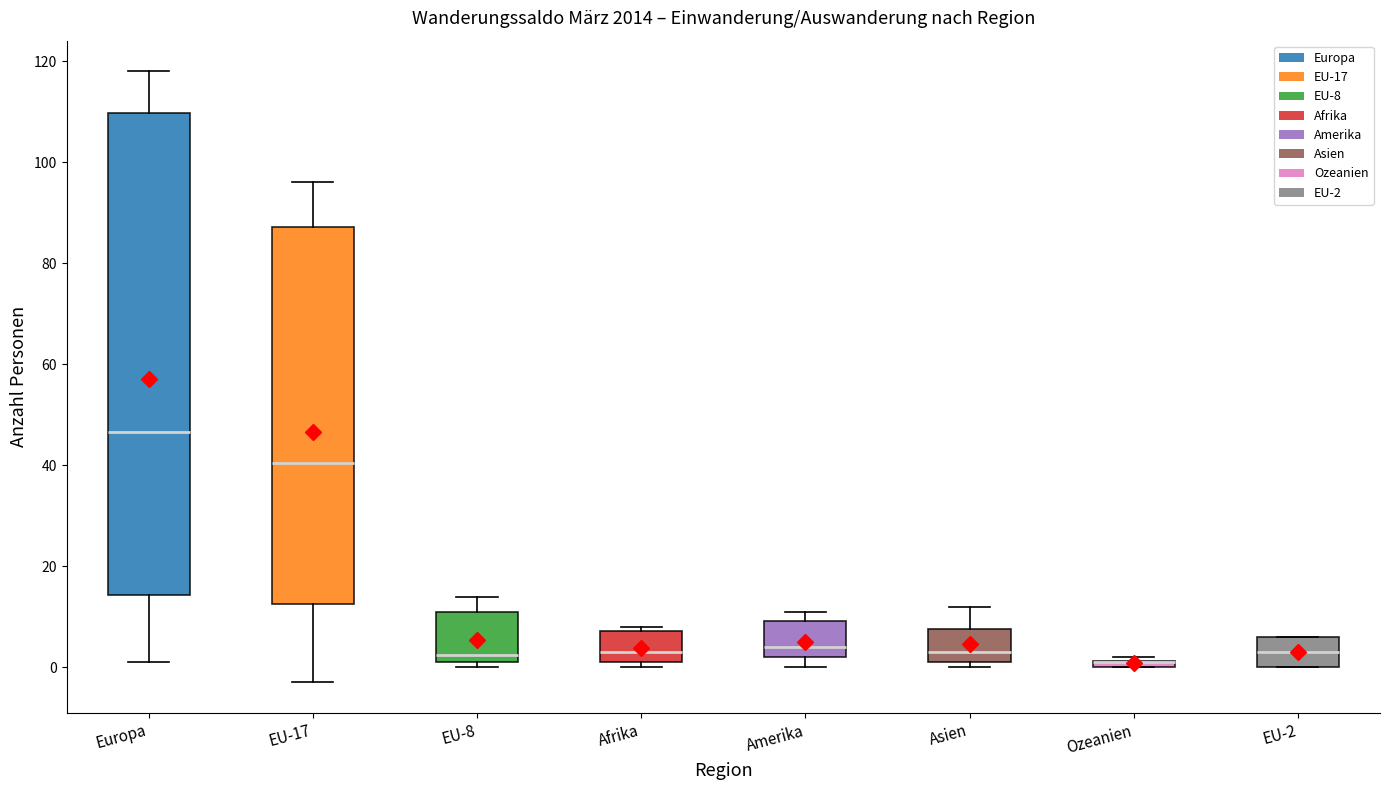

Where does the median line of the box for Europa sit on the y-axis? The values are not printed on the chart, so give them approximately, as read against the axis.

46